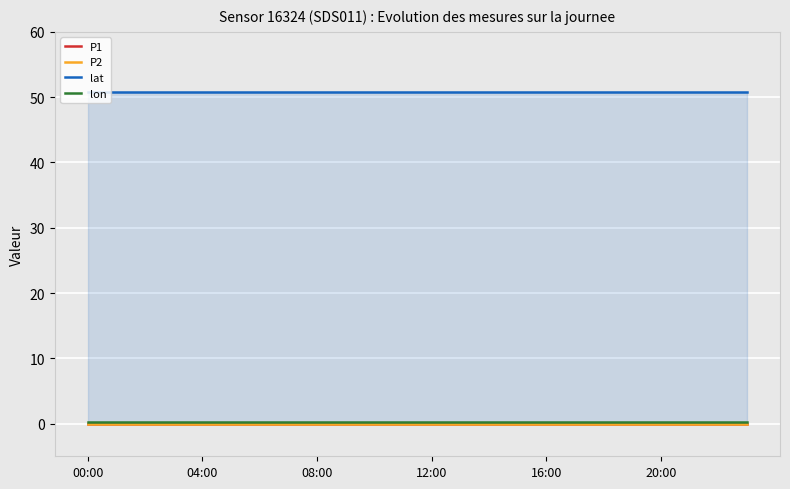

Which series has the largest total across all categories?

lat